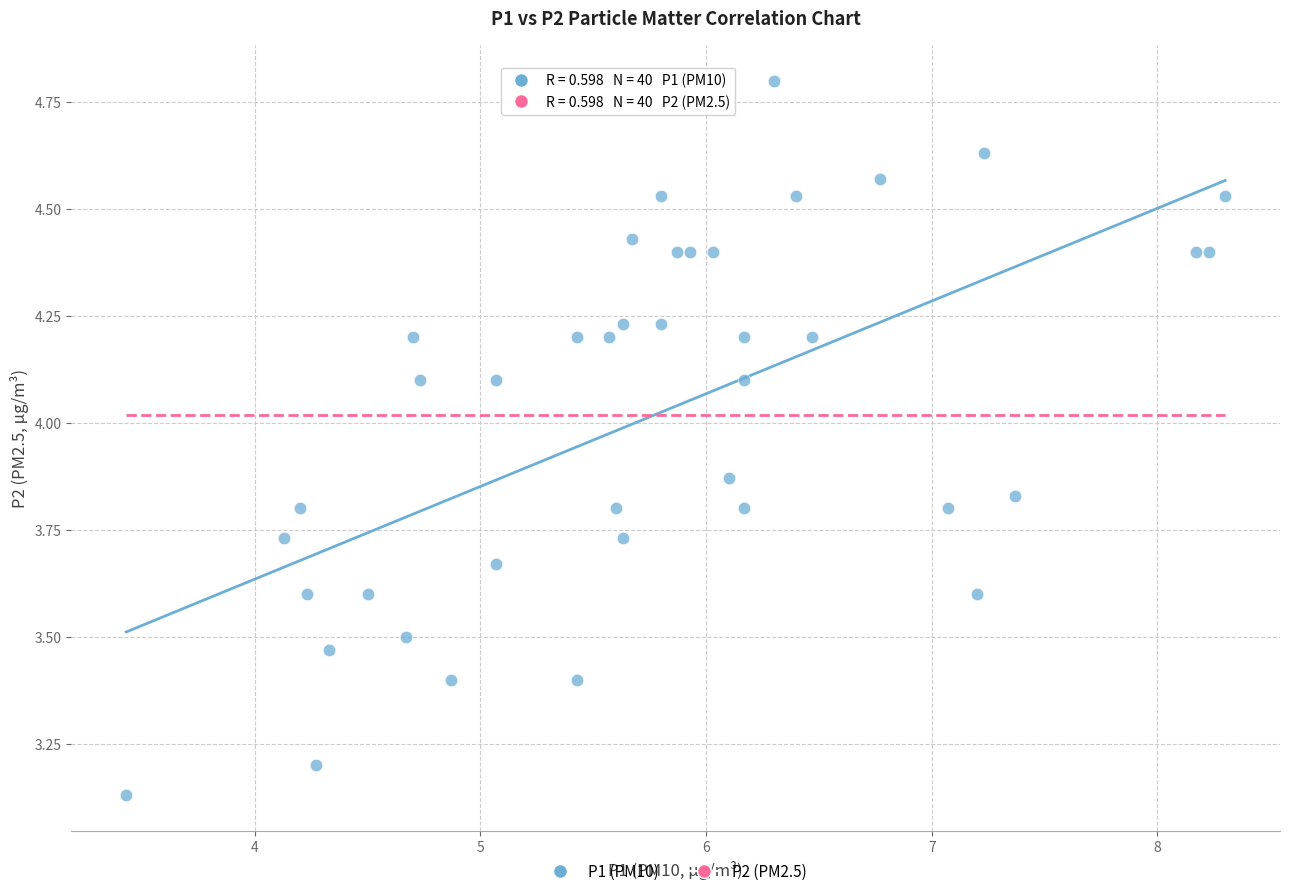

What is the range of X values (max minus min)?

4.9